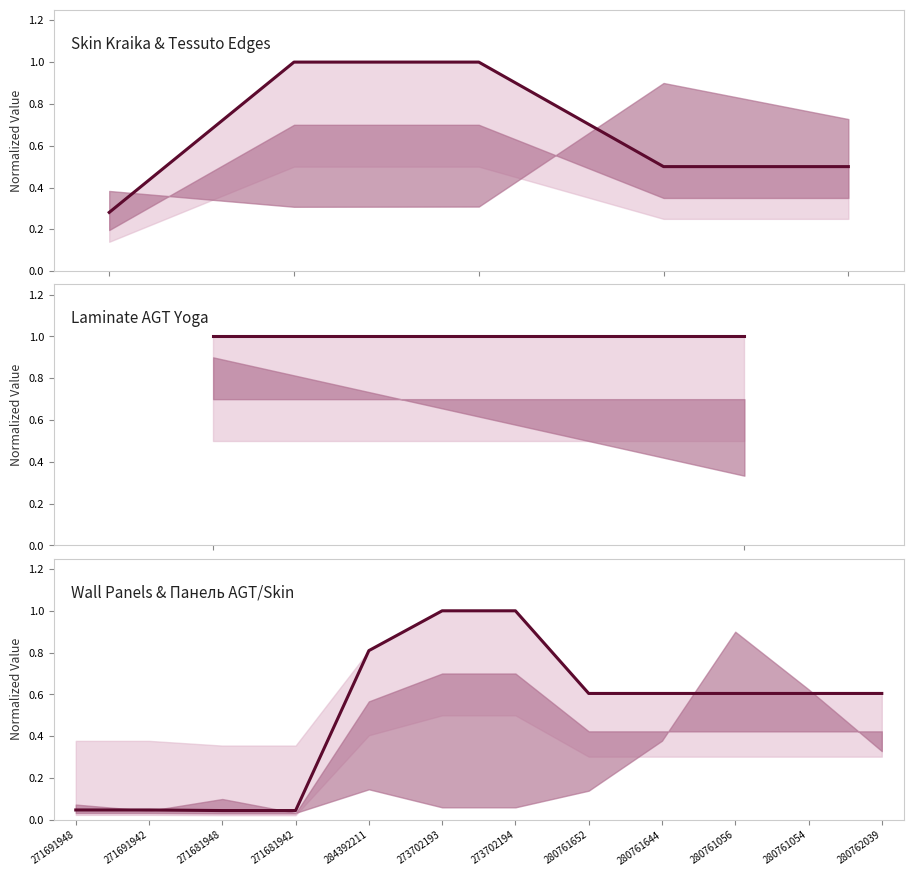

The chart shows a value of 1.1 at 280761054. True or false?

False